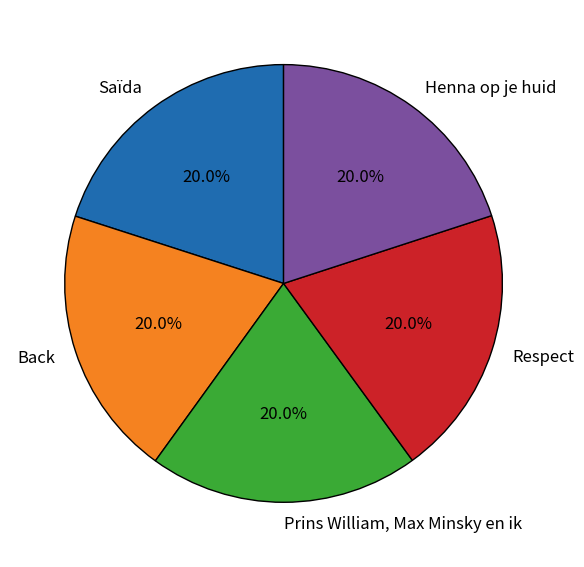

What percentage is NOT represented by Respect?

80.0%